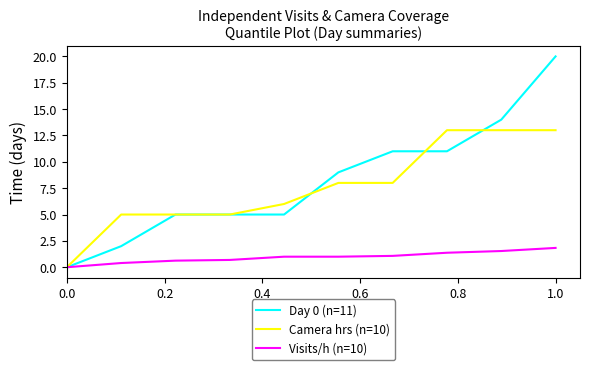

Which series has the widest spread of values?

Day 0 (n=11)